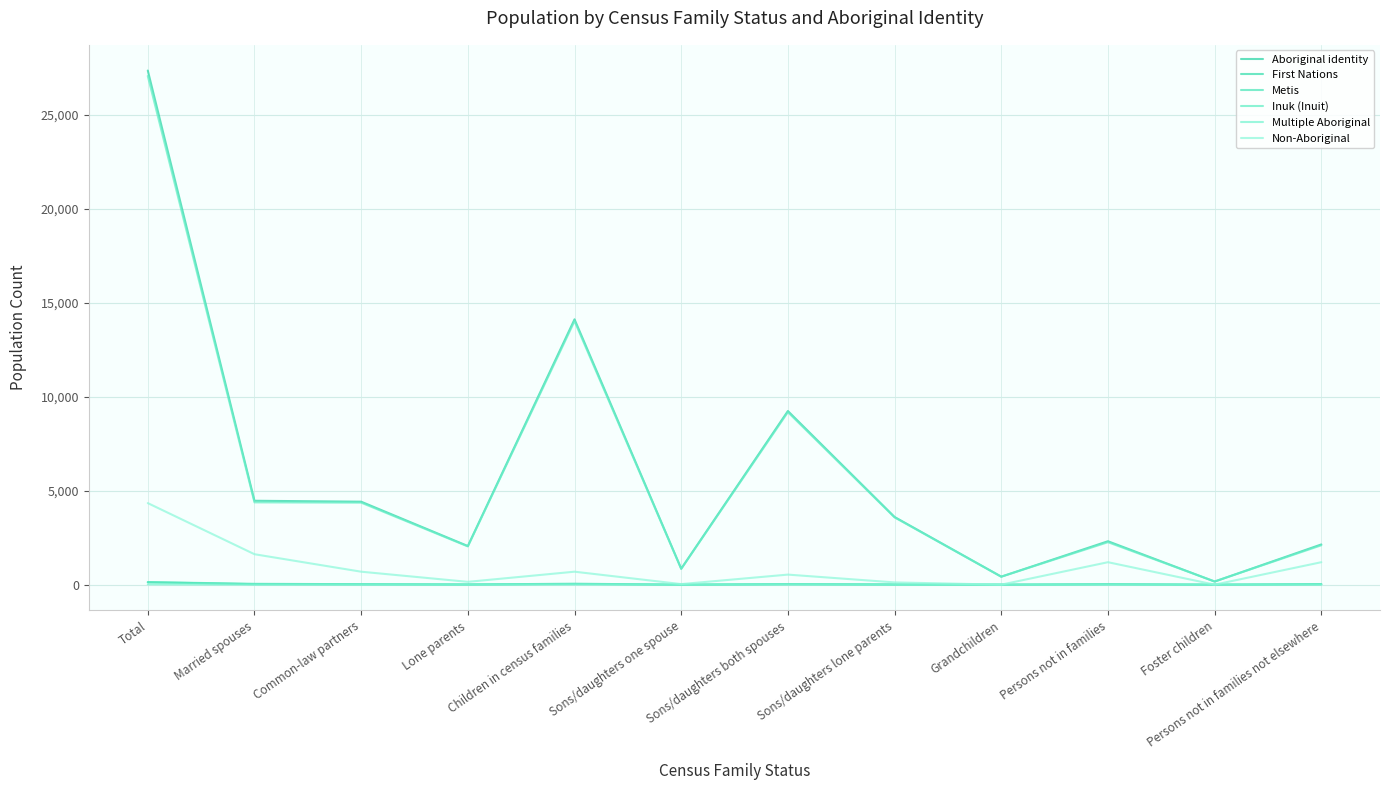

True or false: Inuk (Inuit) and First Nations intersect in this chart.

False